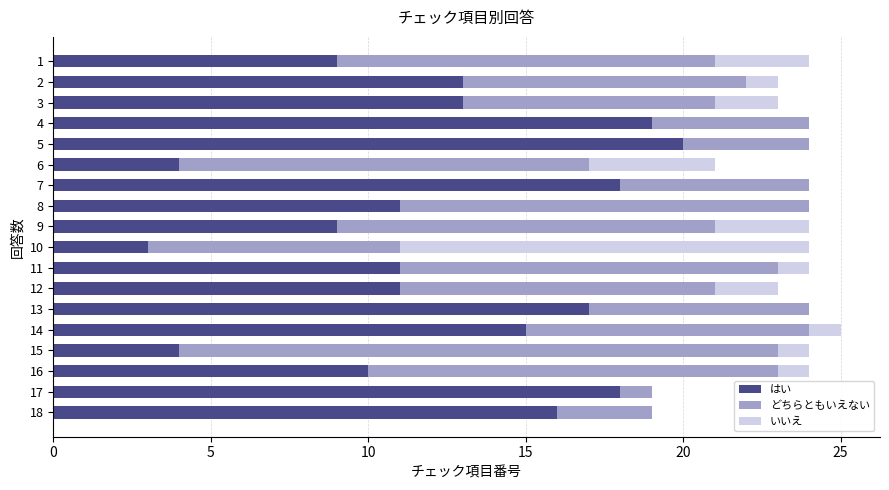

At which label does はい reach its peak?

5